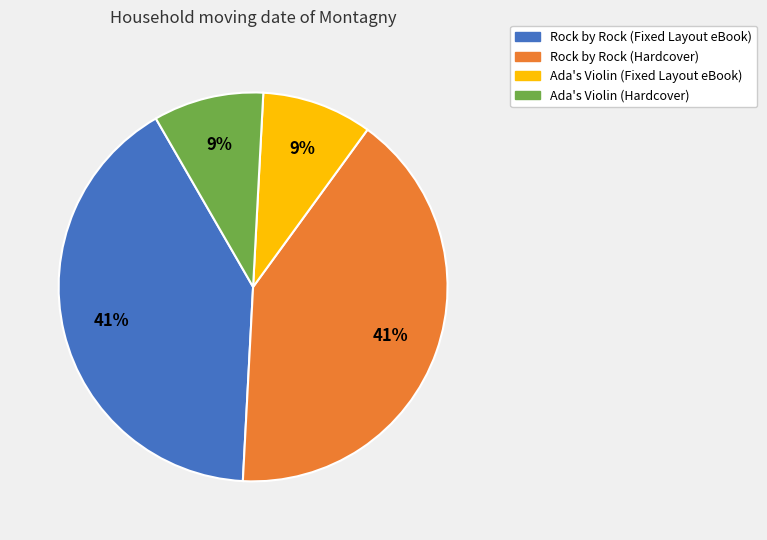

Does Rock by Rock (Hardcover) represent more than half of the total?

No